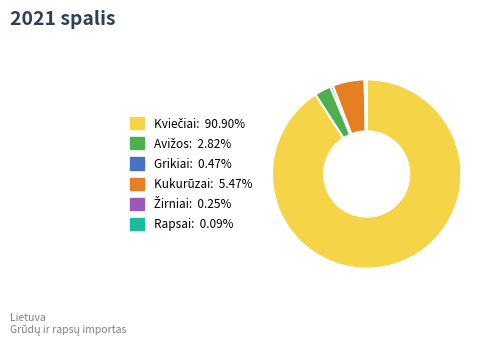

Is there any slice that represents more than half of the pie?

Yes